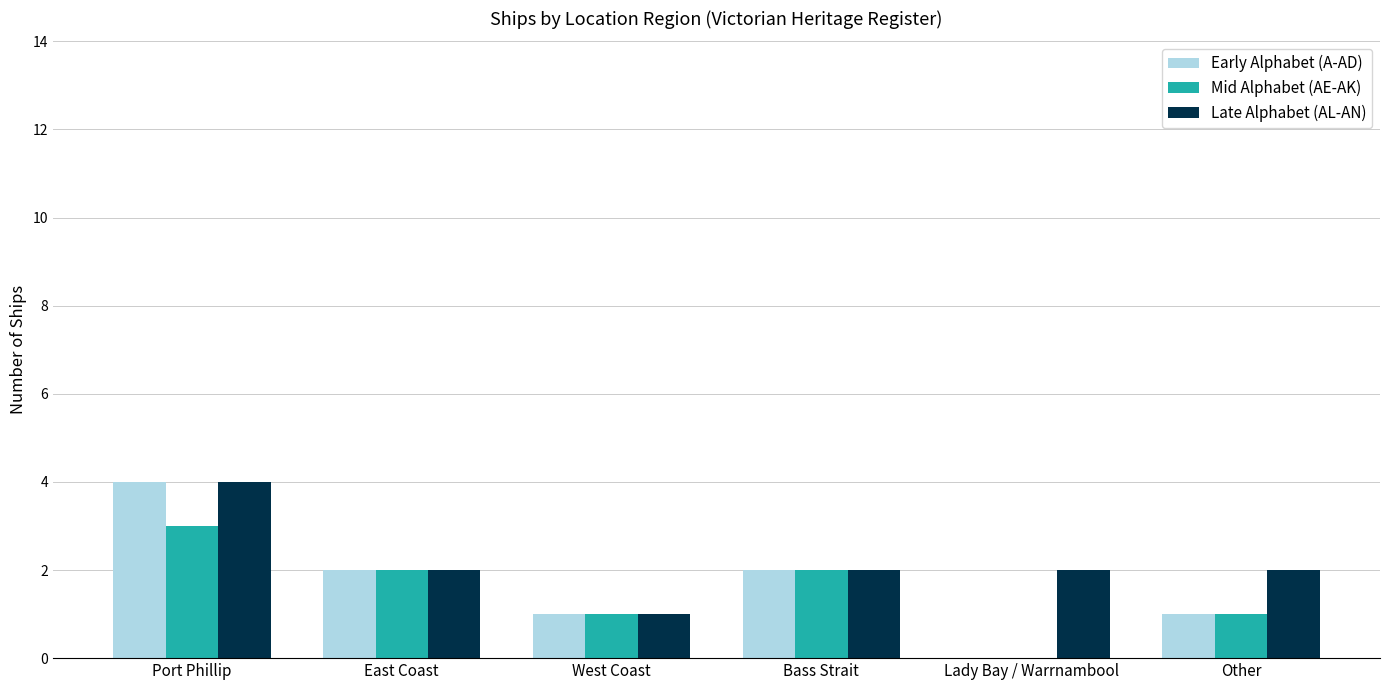

At which category does the chart reach its peak across all series?

Port Phillip